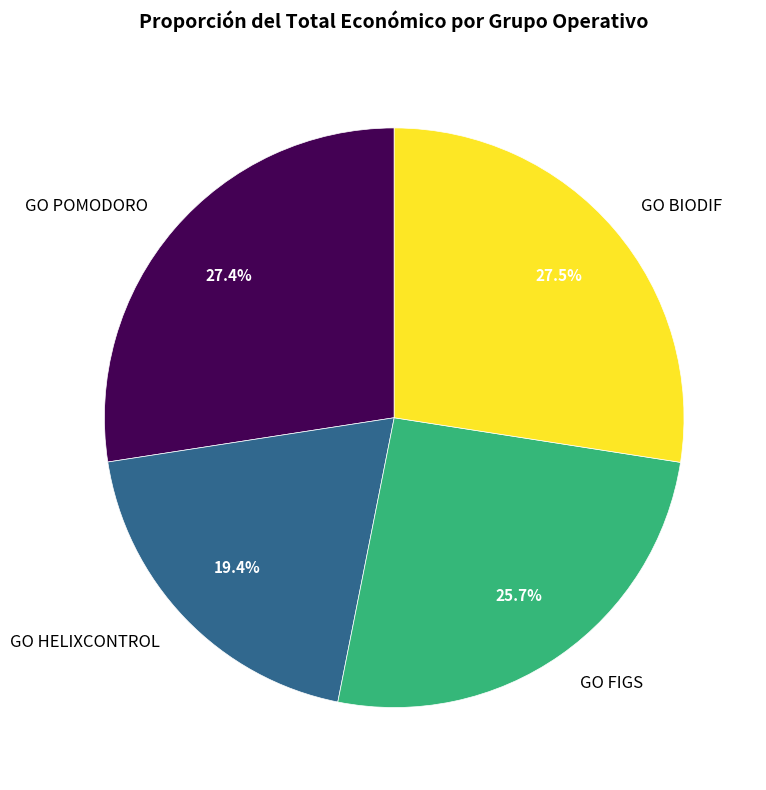

Is there a majority slice in this chart?

No